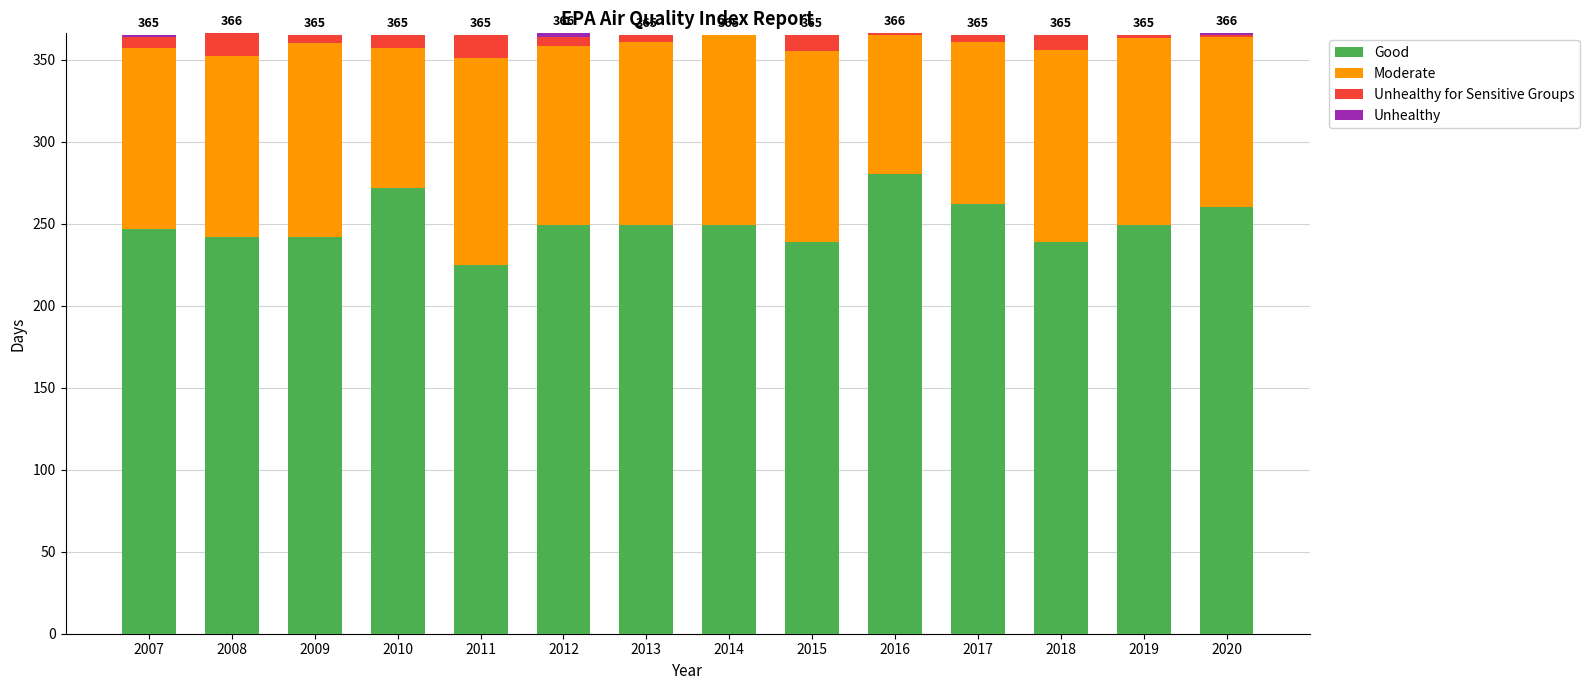

What is the maximum value for Good?

280